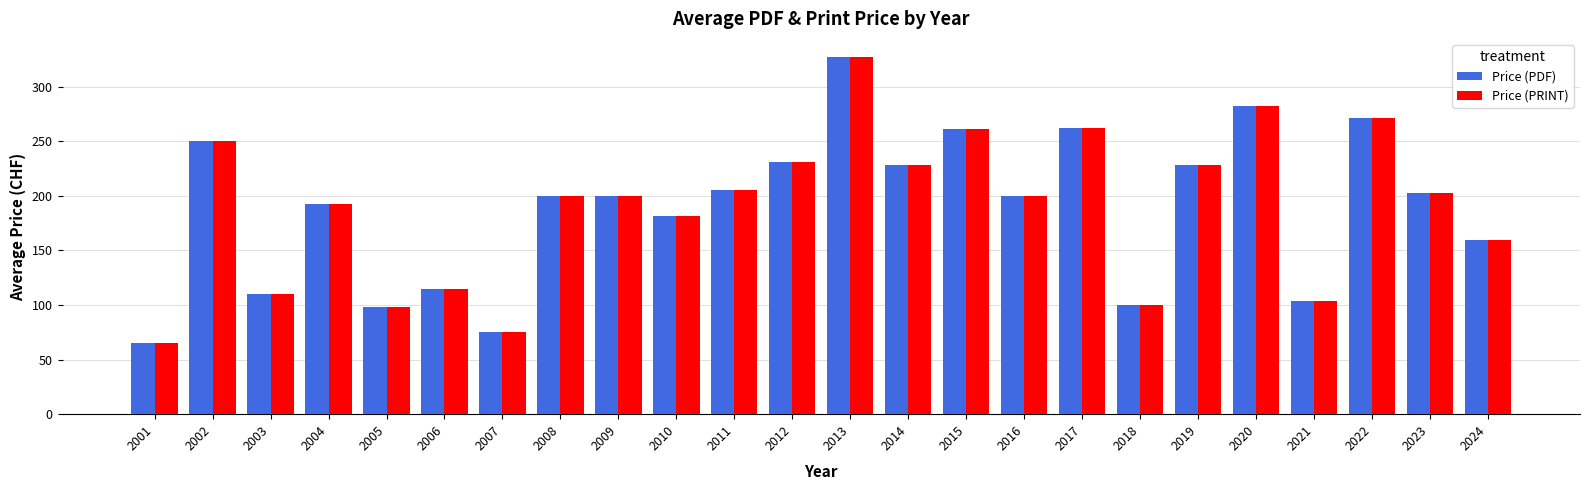

Is the value of Price (PRINT) at 2018 greater than the value of Price (PDF) at 2023?

No